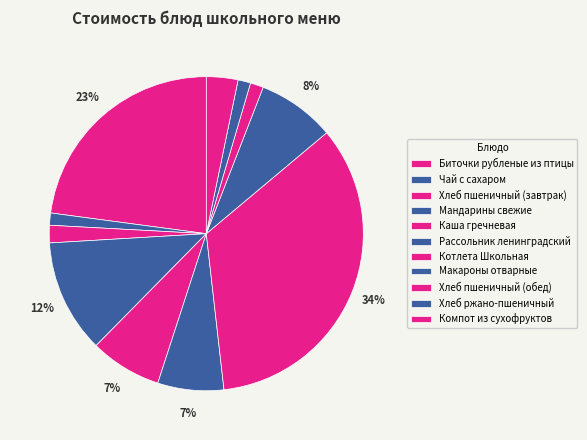

How many segments does this pie chart have?

11